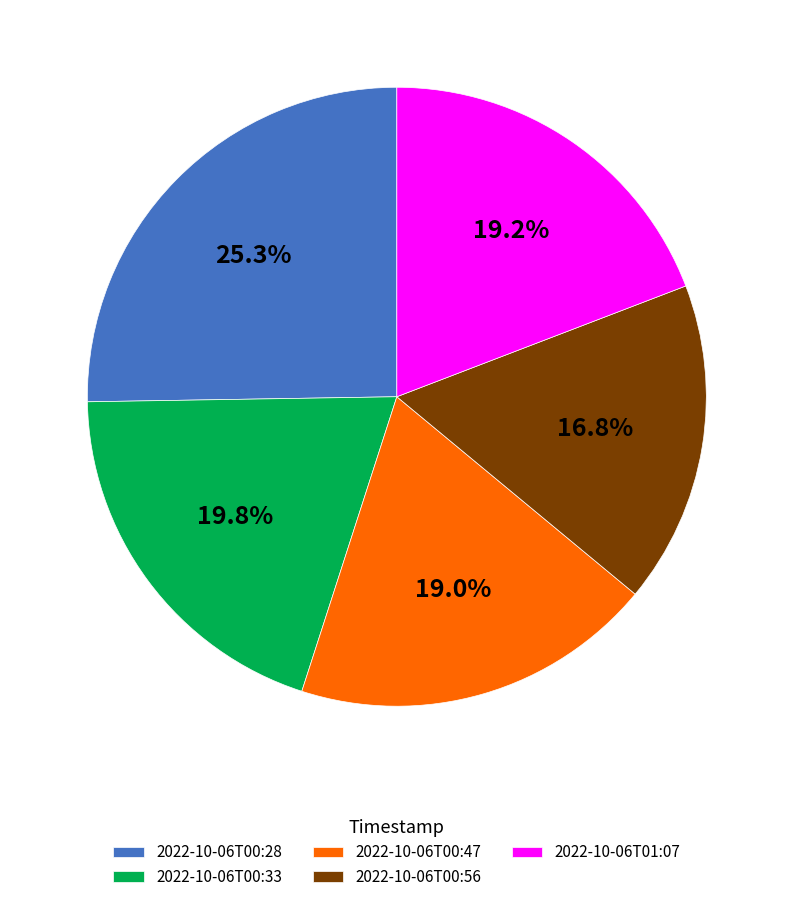

The 2022-10-06T00:33 slice represents 14% of the pie. True or false?

False